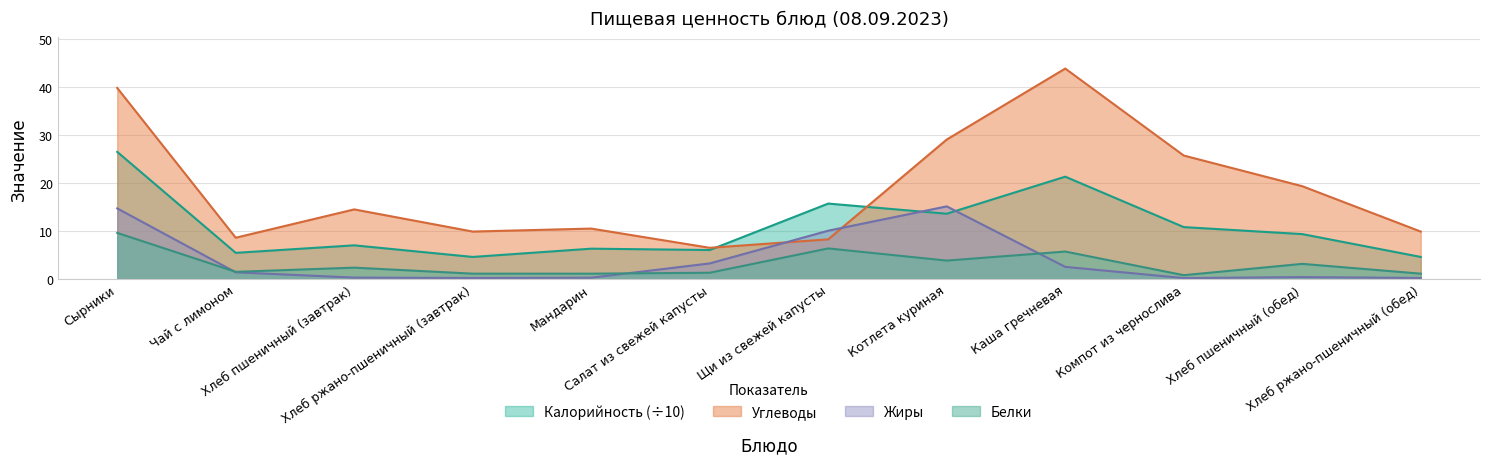

What is the label of the 8th point from the right?

Мандарин